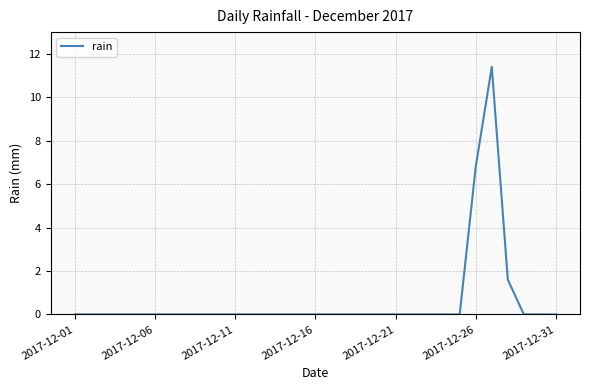

How many distinct data groups are displayed?

1